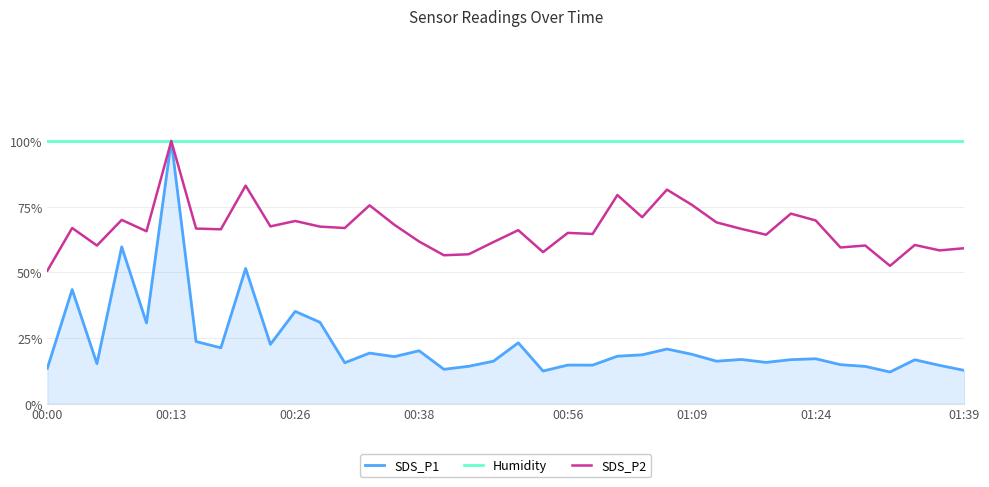

Does the chart display data point markers on the line(s)?

No